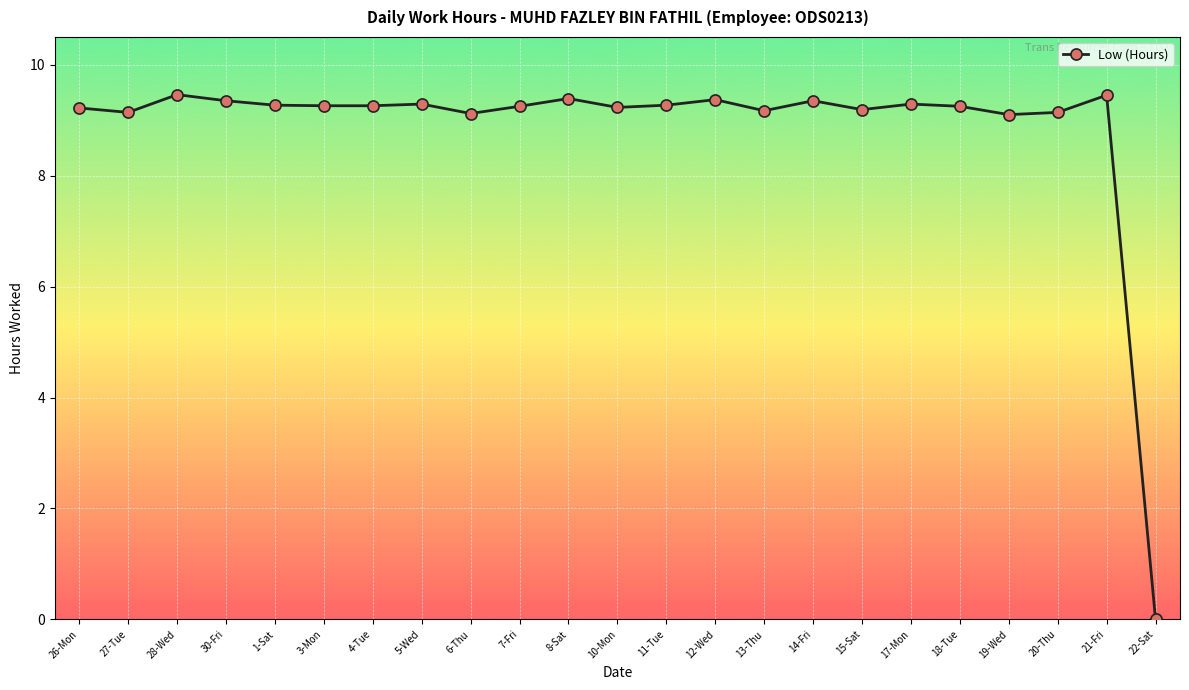

What is the greatest value displayed?

9.5